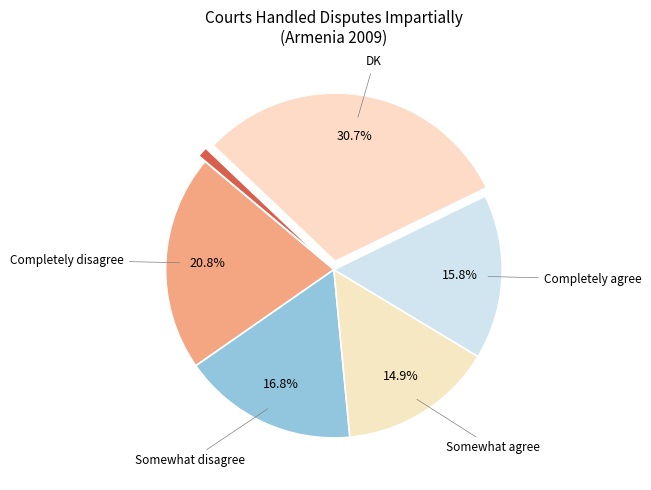

Count the number of slices in the pie.

6